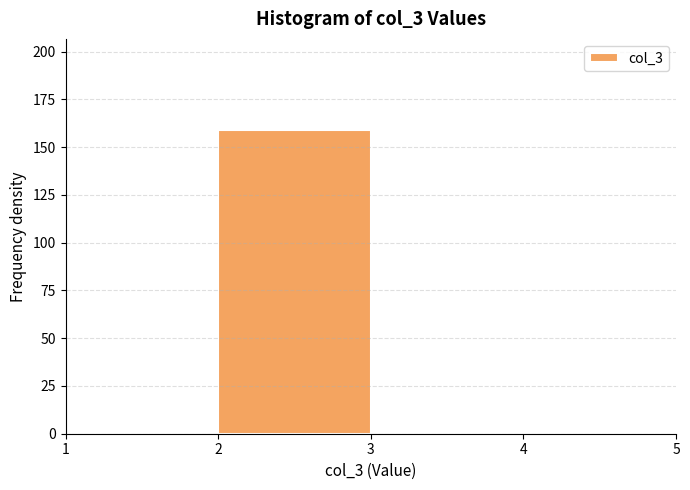

Reading left to right, list every bar in this chart as the range it spans on the x-axis followed by its height. The values are not printed on the chart, so give them approximately, as read against the axis.

1 to 2: 0
2 to 3: 160
3 to 4: under 5
4 to 5: 0